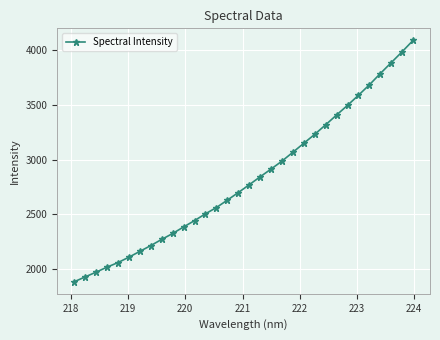

What is the value of the 30th point from the left?

3886.6